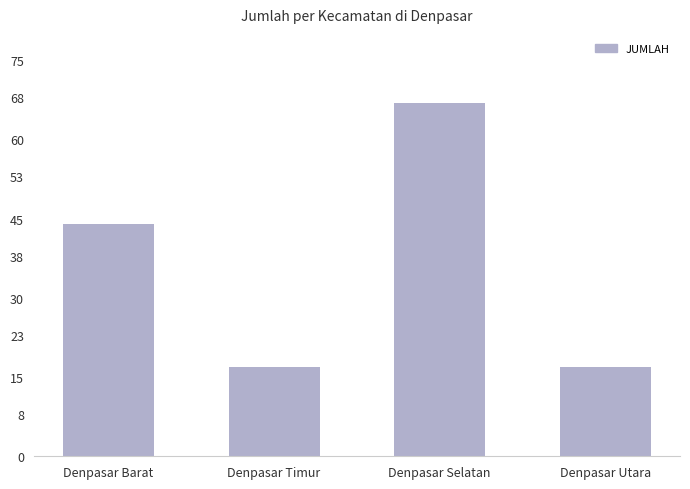

What is the maximum value shown in the chart?

67